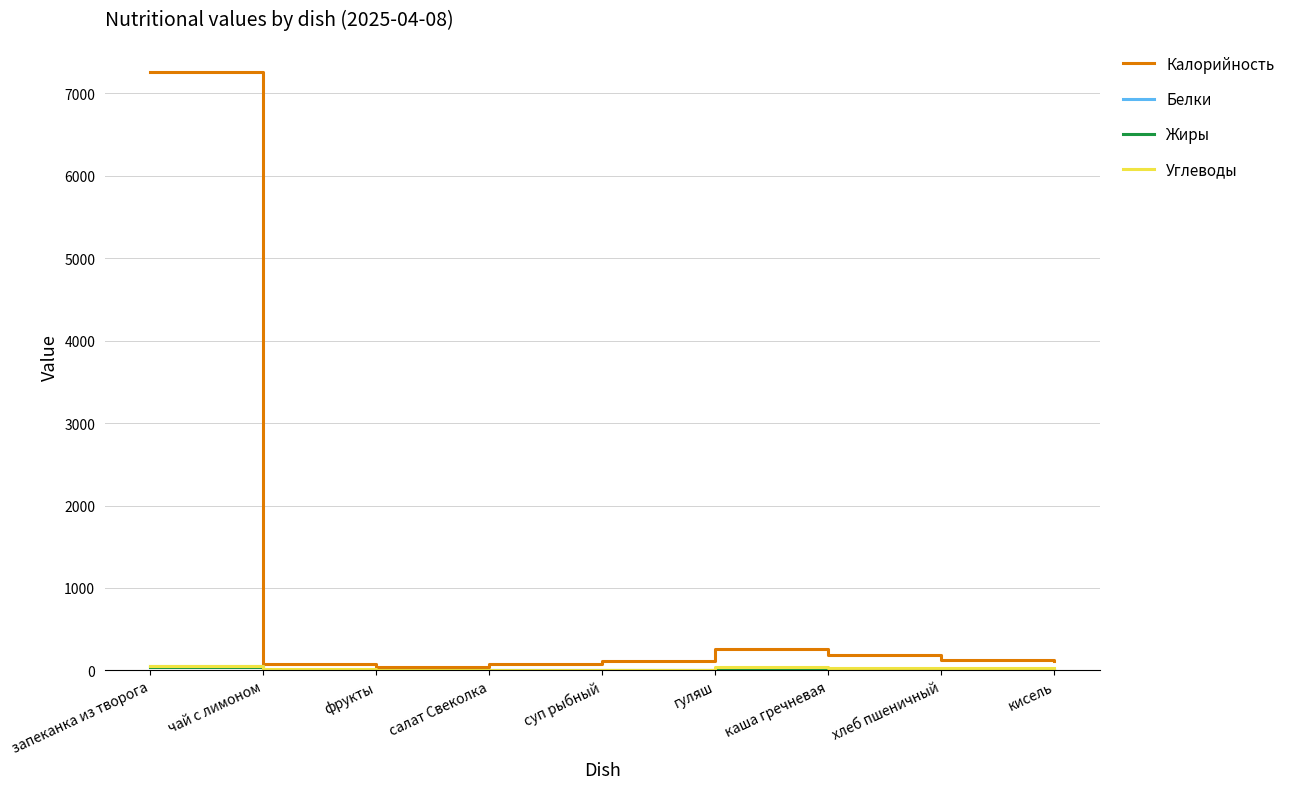

What is the spread (max minus min) of values at гуляш?

243.0